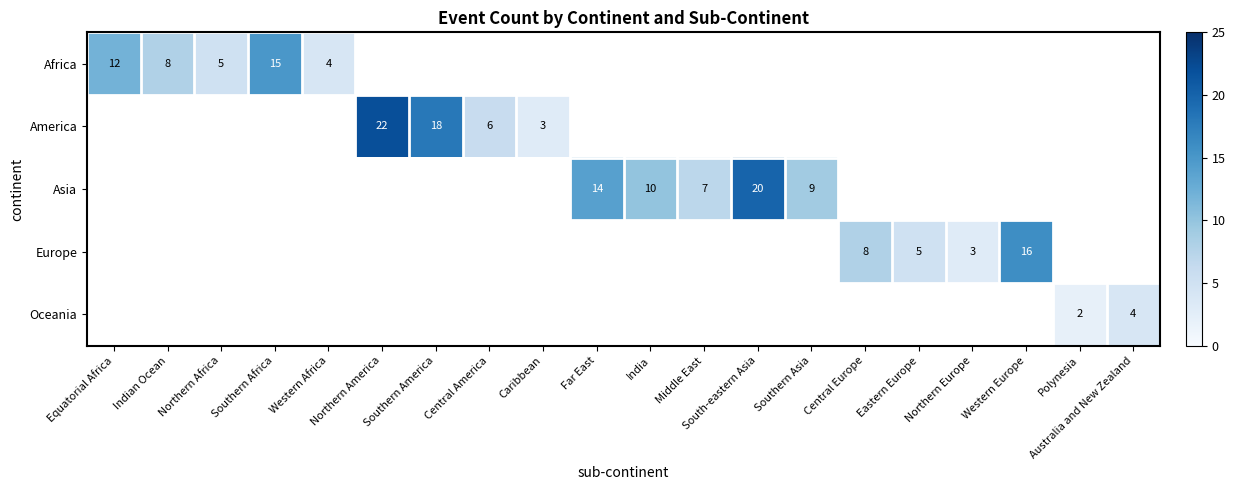

True or false: Asia has a value of 10 at India.

True